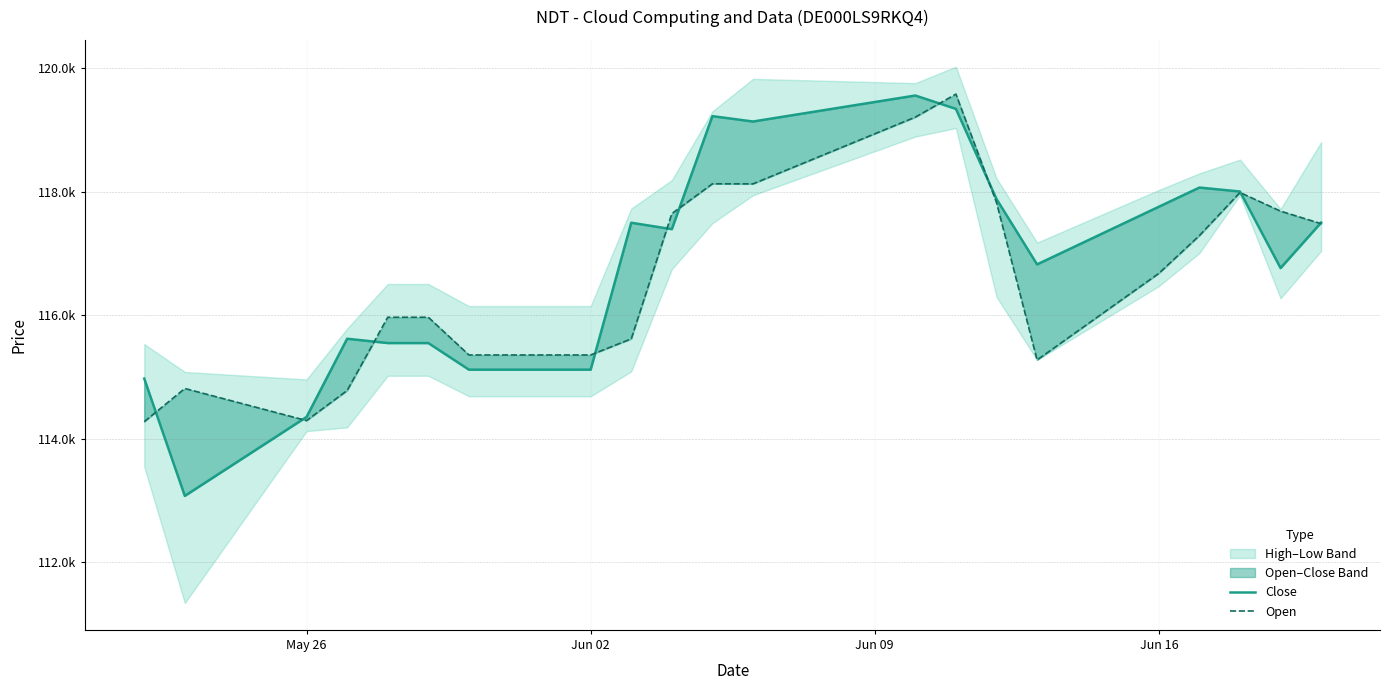

How many data points in Close are less than 117396?

10